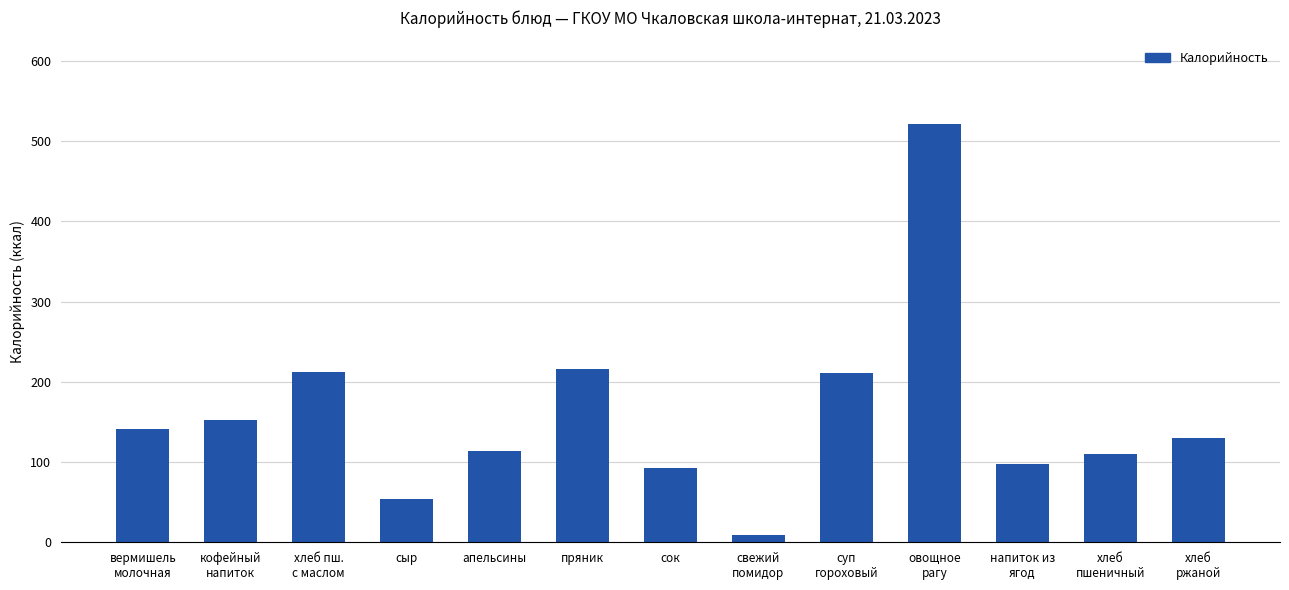

What is the change in value from апельсины to овощное
рагу?

+407.5